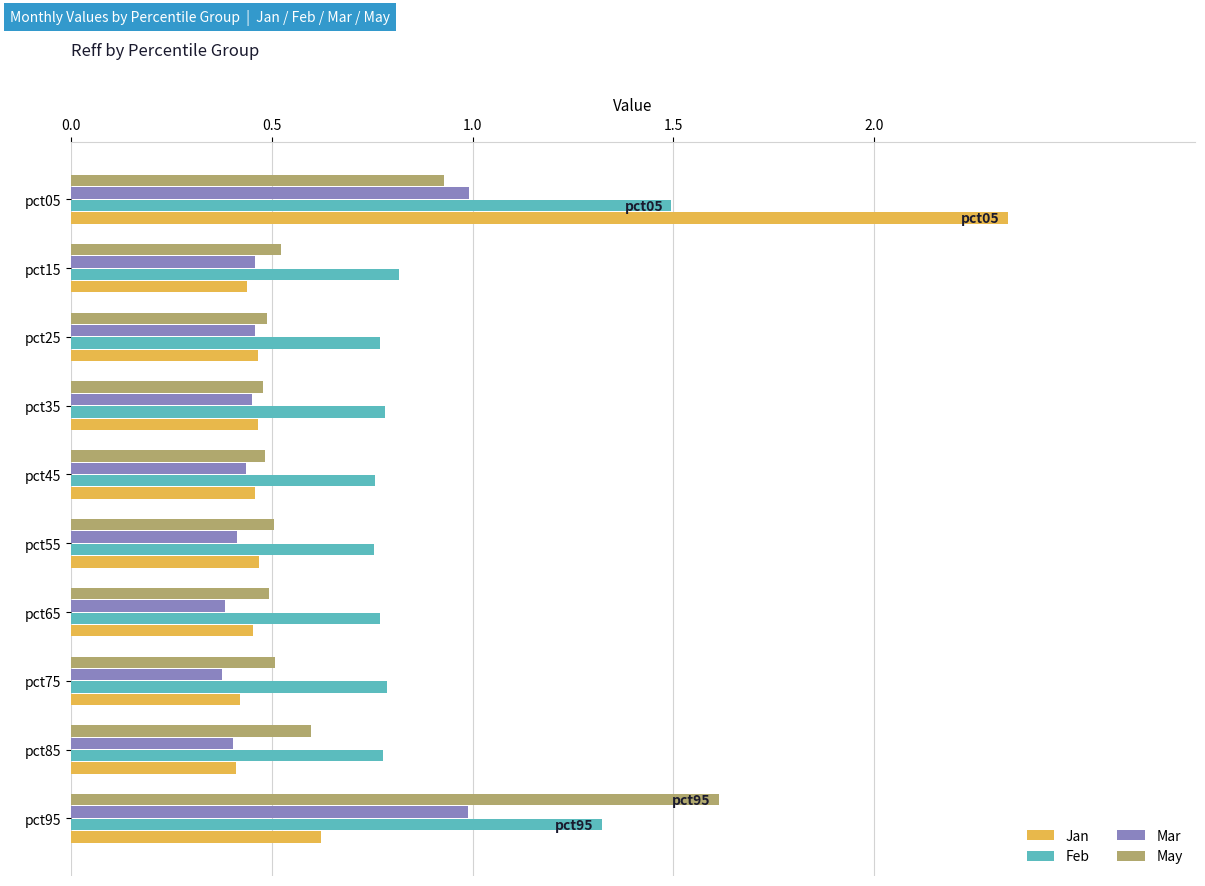

What is the sum of all Mar values?

5.4